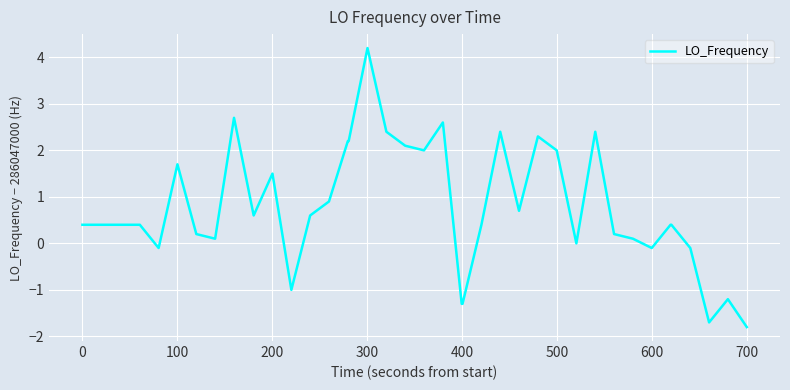

What is the minimum value shown in the chart?

-1.8